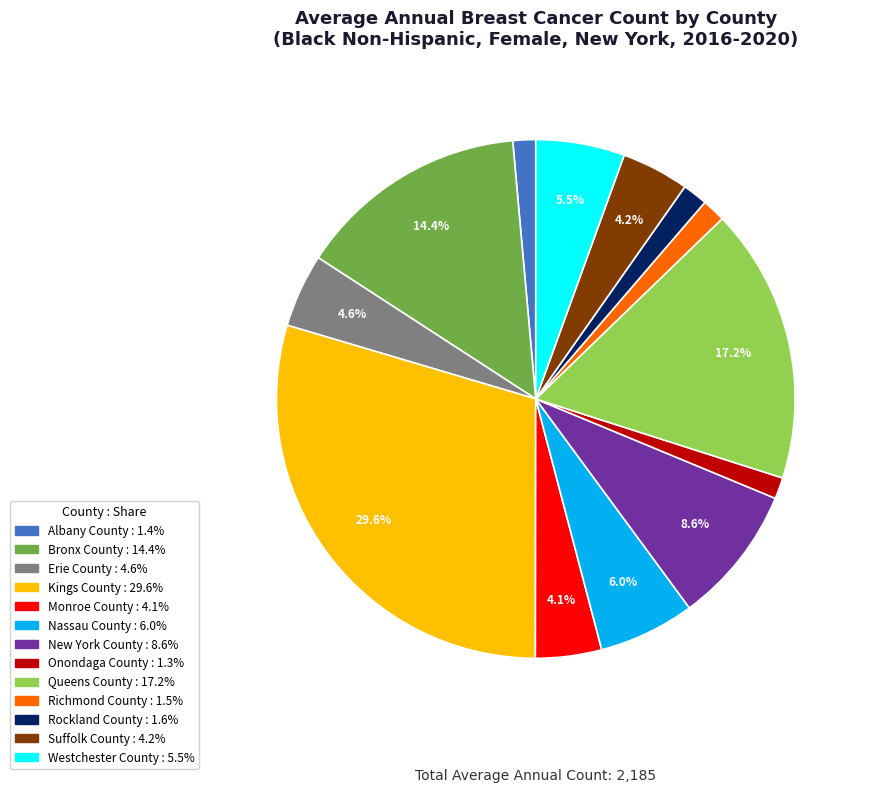

Which has a higher value, Queens County or Erie County?

Queens County